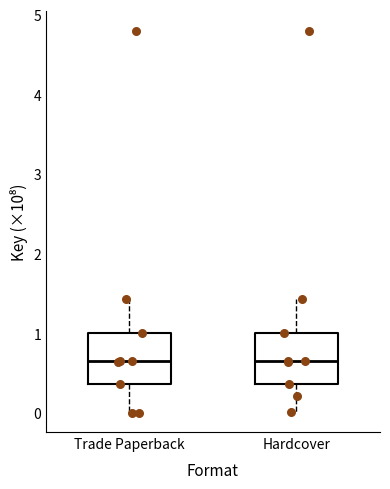

Reading left to right, transcribe this box plot: for each box, give where its median line is, the range the box spans, and where its two whiskers end, as read against the y-axis. The values are not printed on the chart, so give them approximately, as read against the axis.

Trade Paperback: median 0.6, box 0.4 to 1.0, whiskers 0.0 to 1.4
Hardcover: median 0.6, box 0.4 to 1.0, whiskers 0.0 to 1.4